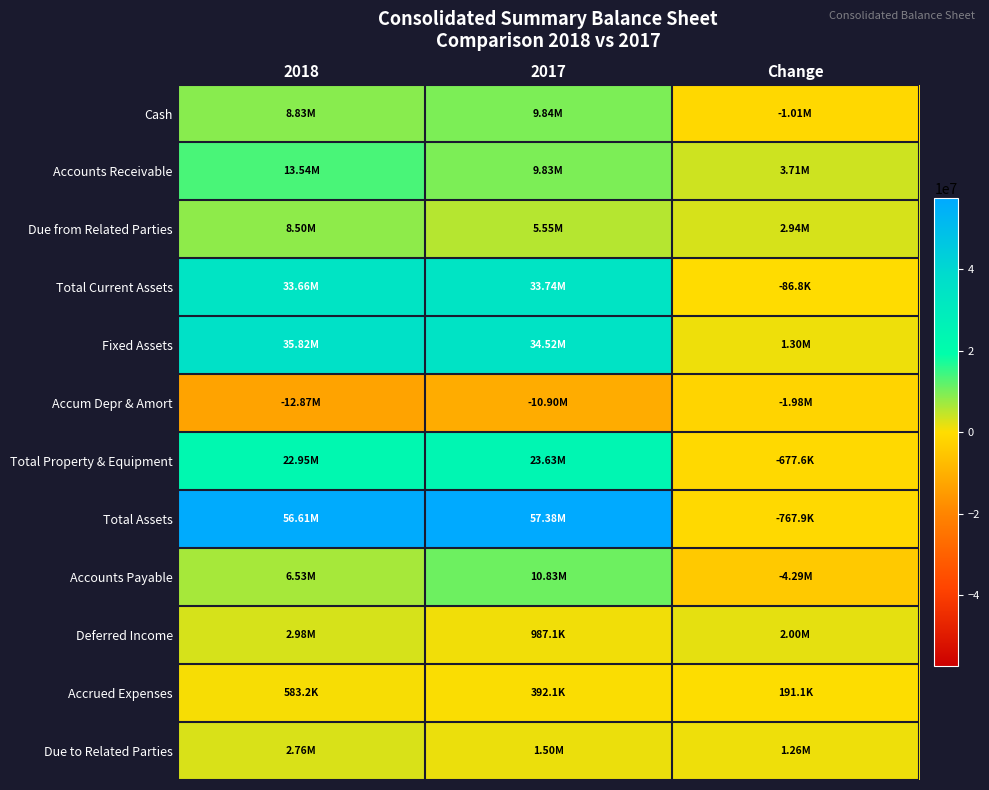

Reading right to left, transcribe all the data shown in this chart.

Cash: Change=-1007550.5	2017=9837758.8	2018=8830208.3
Accounts Receivable: Change=3708623.2	2017=9830936.5	2018=13539559.7
Due from Related Parties: Change=2942819.7	2017=5552672.7	2018=8495492.5
Total Current Assets: Change=-86829.0	2017=33742021.2	2018=33655192.3
Fixed Assets: Change=1298021.5	2017=34524459.0	2018=35822480.5
Accum Depr & Amort: Change=-1975650.9	2017=-10895577.4	2018=-12871228.3
Total Property & Equipment: Change=-677629.5	2017=23628881.6	2018=22951252.1
Total Assets: Change=-767858.4	2017=57377302.7	2018=56609444.3
Accounts Payable: Change=-4294982.7	2017=10827574.6	2018=6532591.9
Deferred Income: Change=1995823.6	2017=987090.5	2018=2982914.1
Accrued Expenses: Change=191087.7	2017=392116.1	2018=583203.8
Due to Related Parties: Change=1258495.0	2017=1496602.9	2018=2755097.9